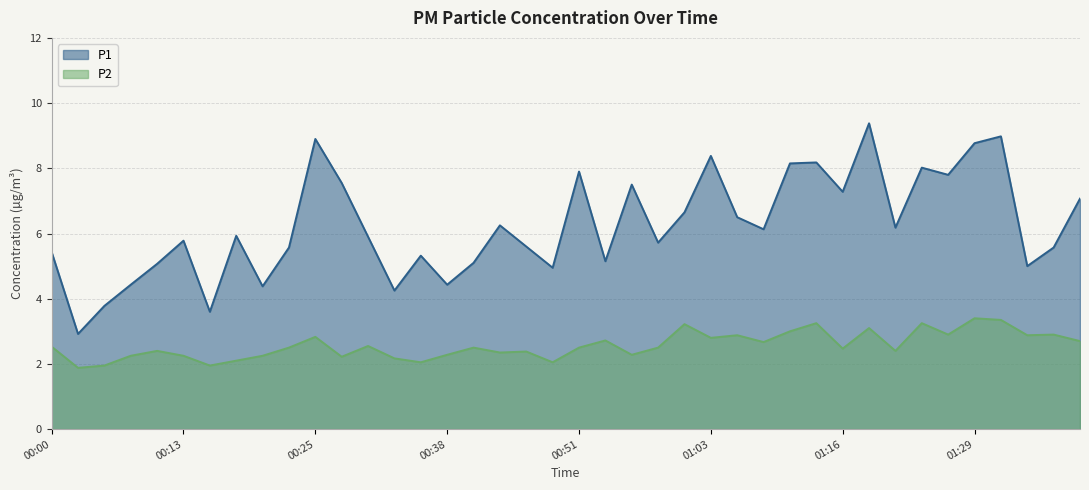

How many lines are shown in the chart?

2